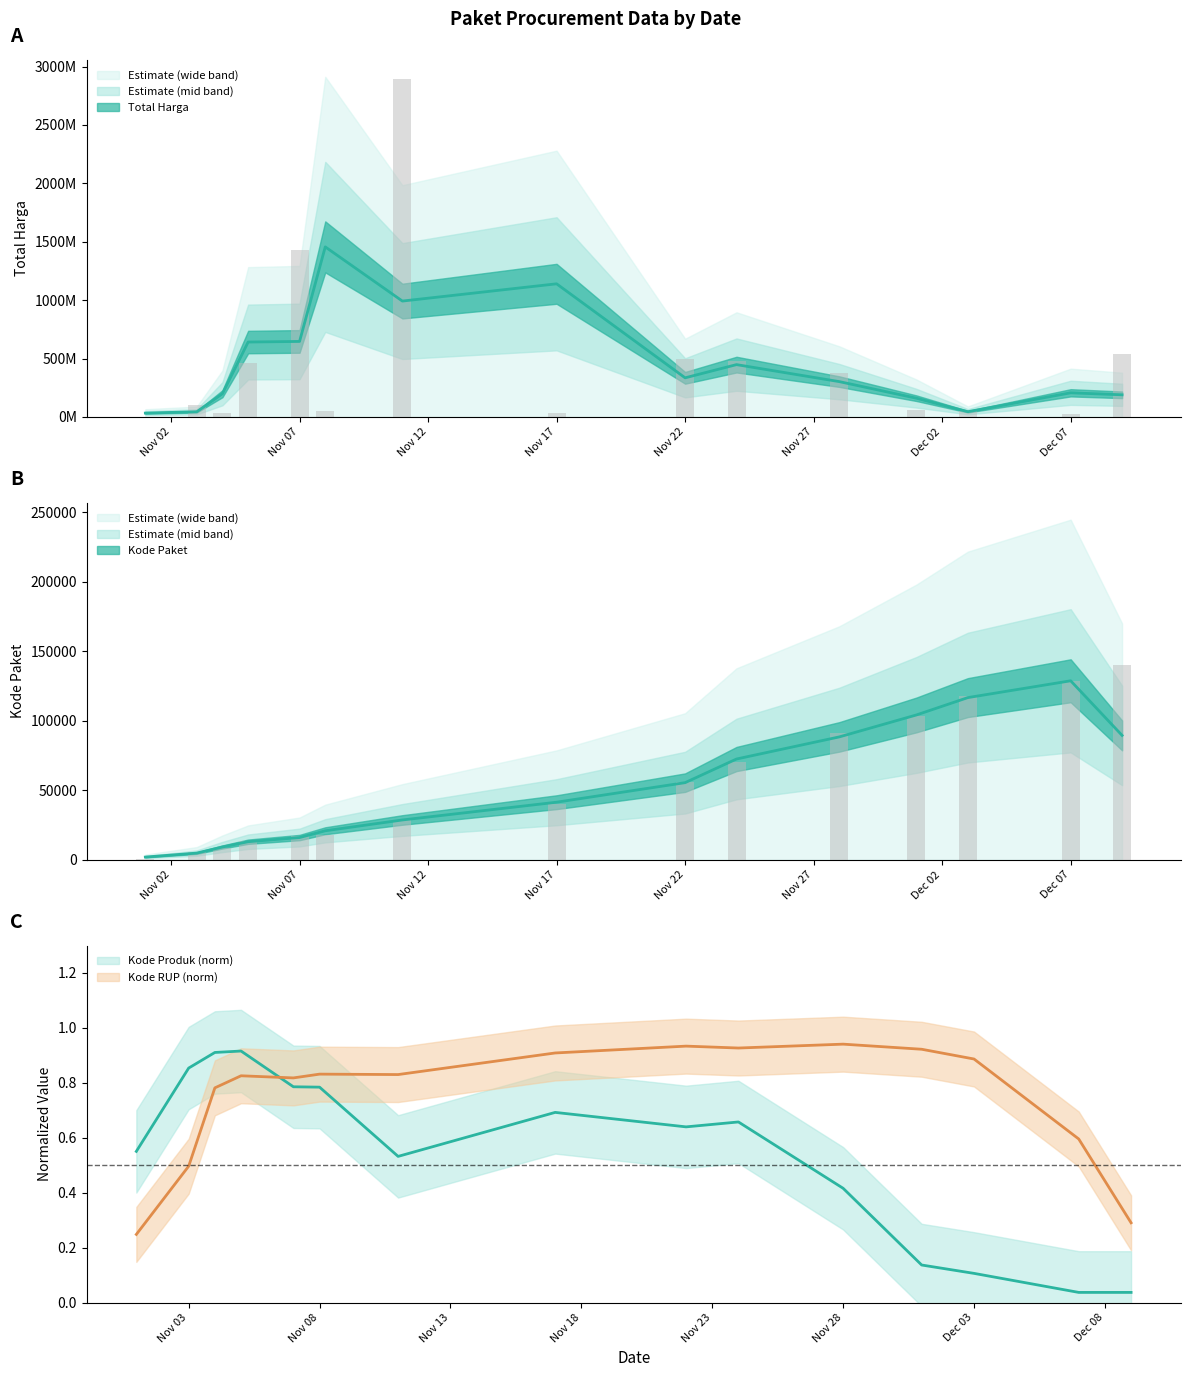

What is the sum of all Kode Paket values?

837847